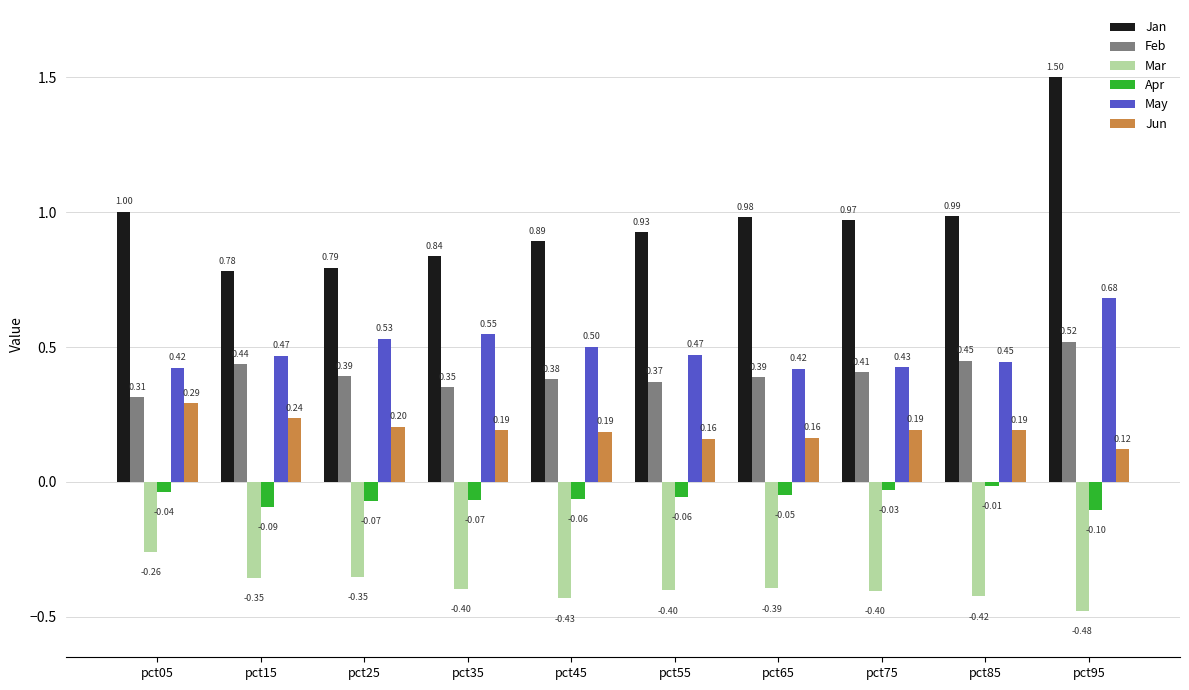

How many groups of bars are there?

10